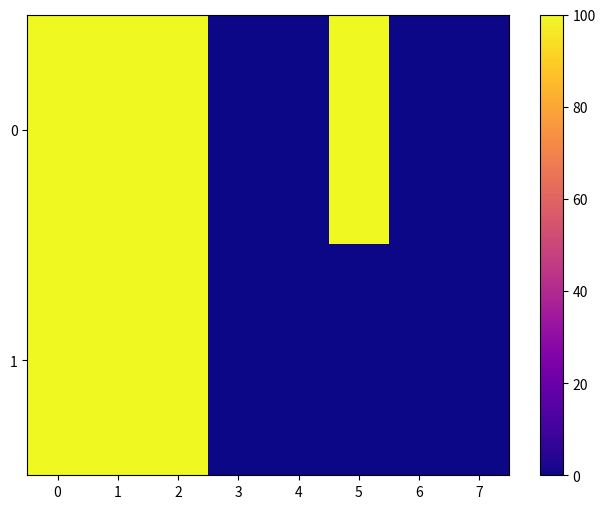

Between 6 and 4, which is larger?

6